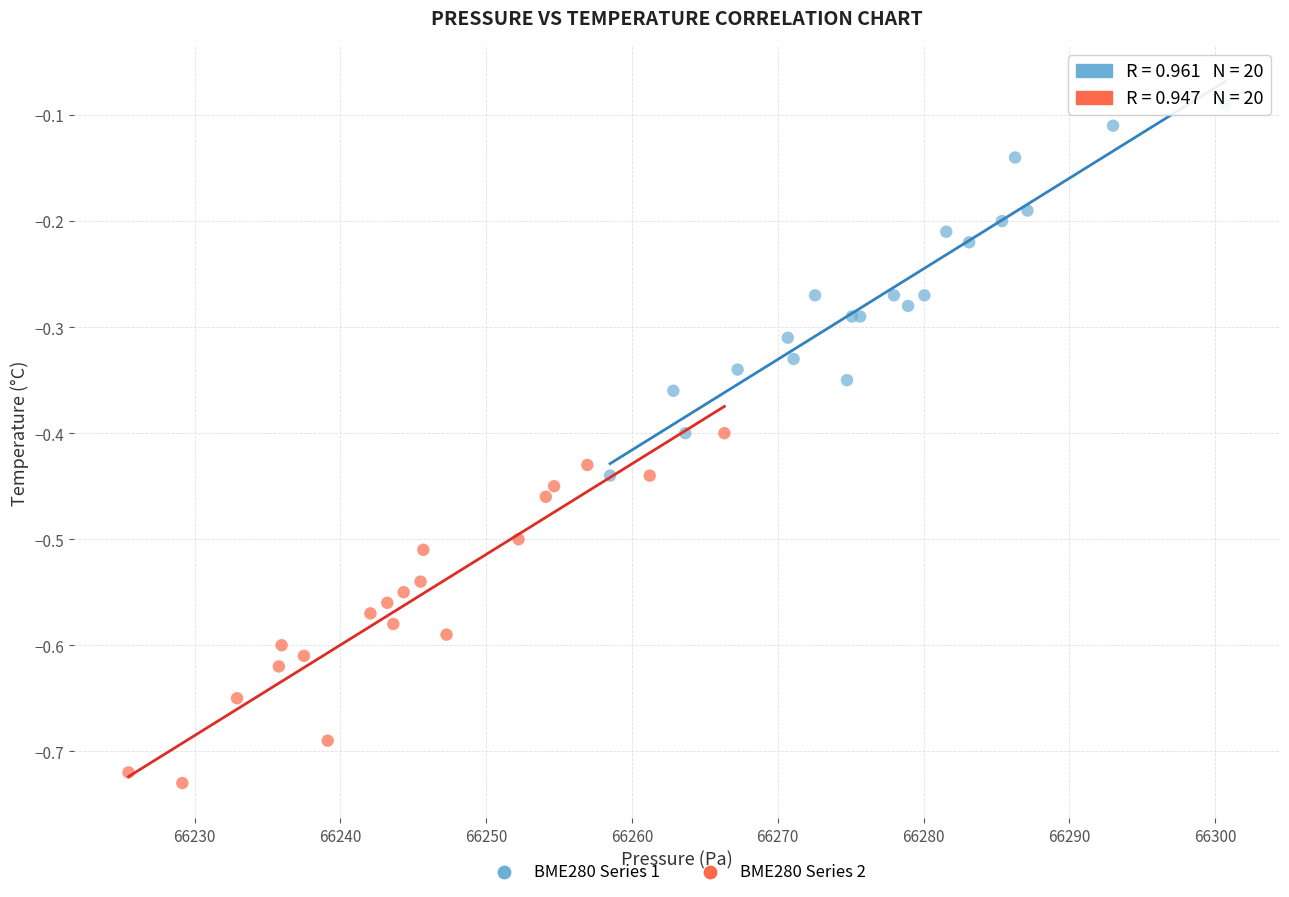

Which series reaches the minimum Y coordinate?

BME280 Series 2